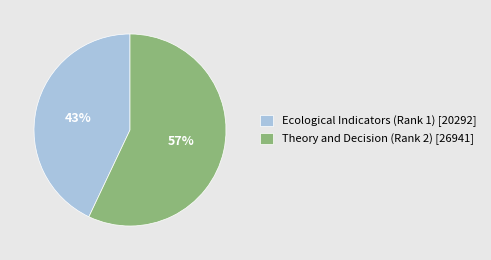

Which category accounts for the majority?

Theory and Decision (Rank 2)